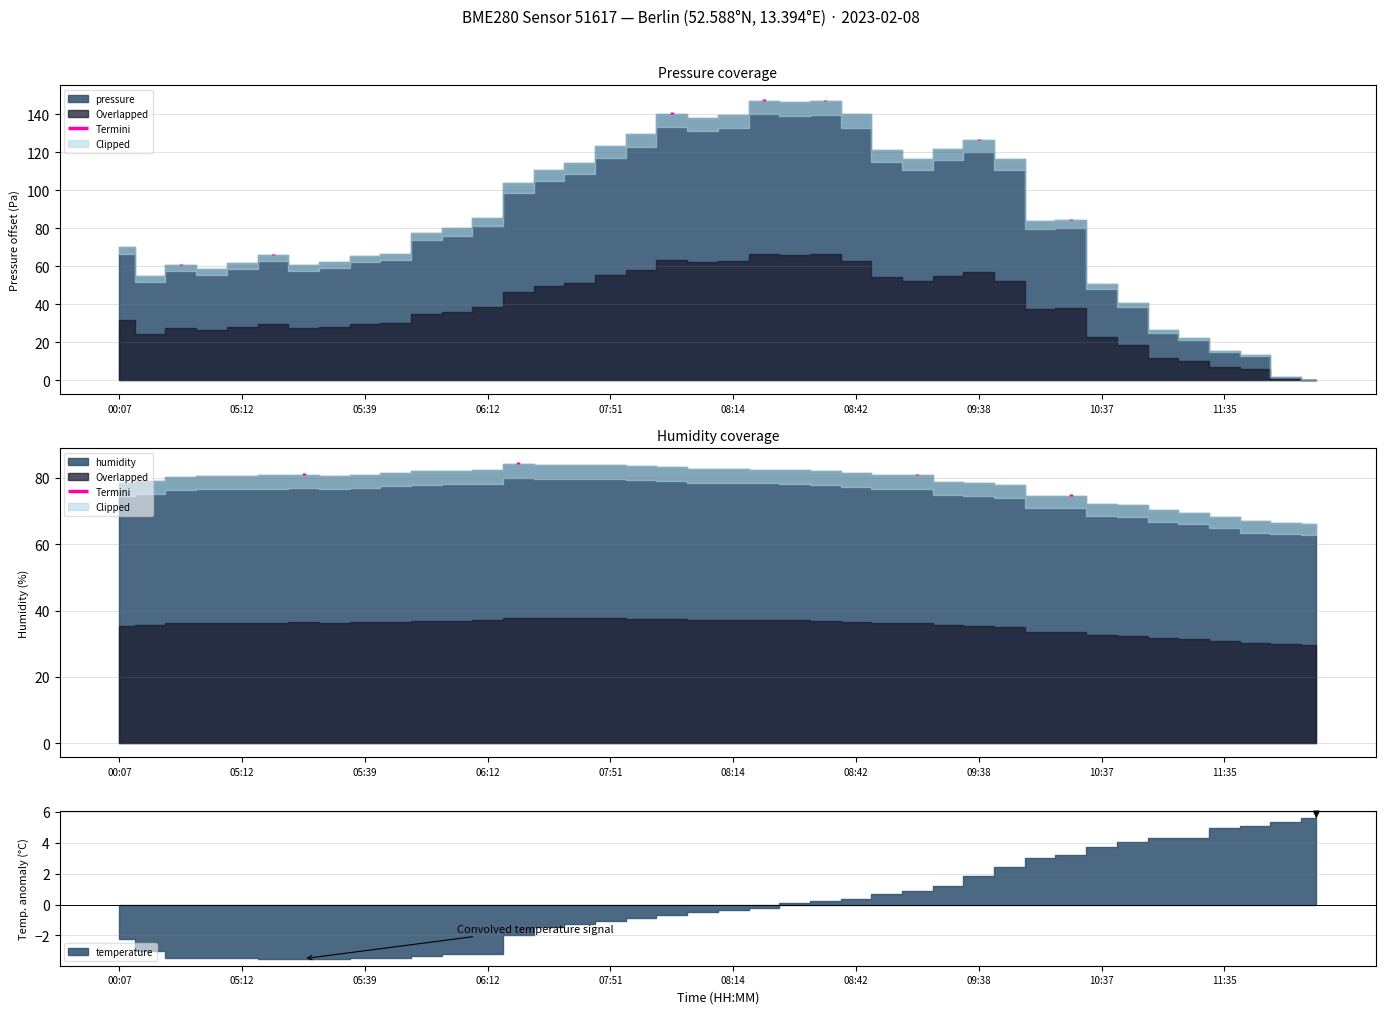

What is the difference between the maximum and minimum values in the humidity series?

18.2